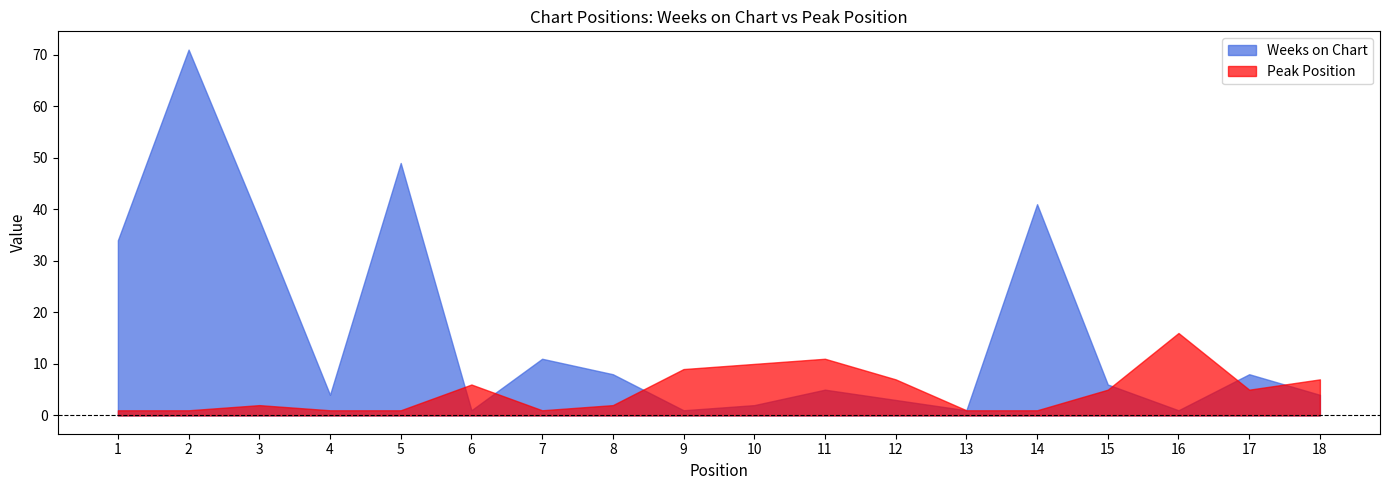

Read the Peak Position value at 4.

1